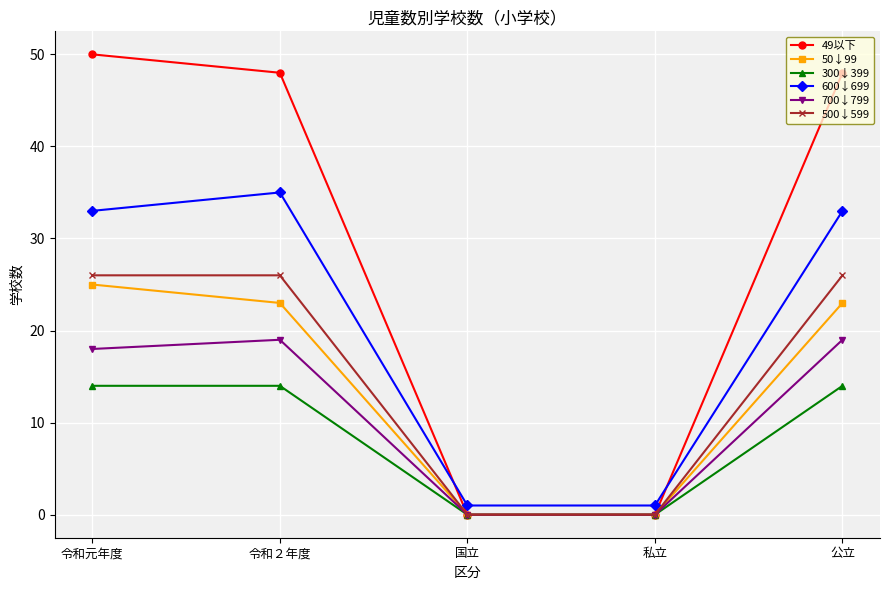

What is the sum of all 300↓399 values?

42